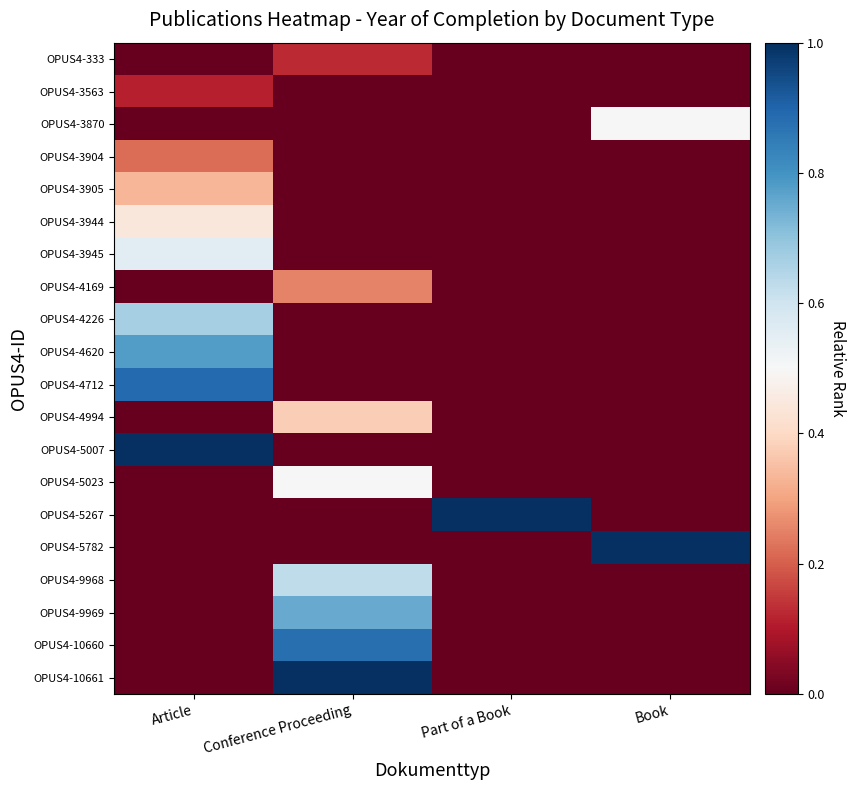

Which series has the largest range (max minus min)?

OPUS4-5007